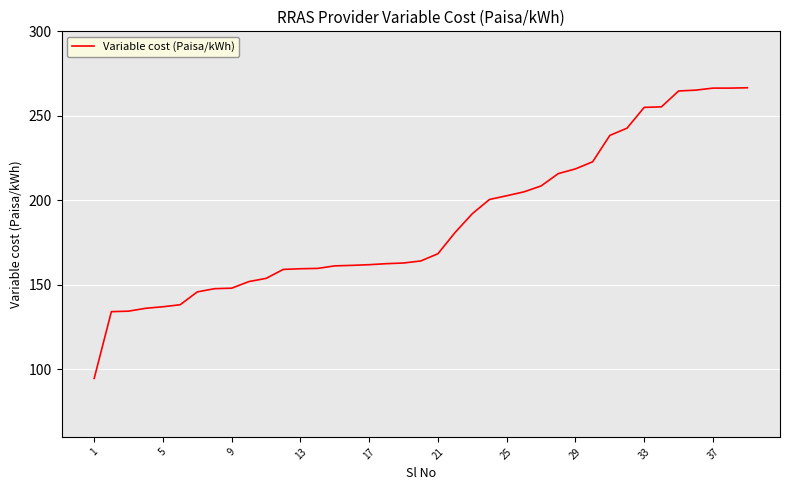

What is the difference between the maximum and minimum values?

172.0